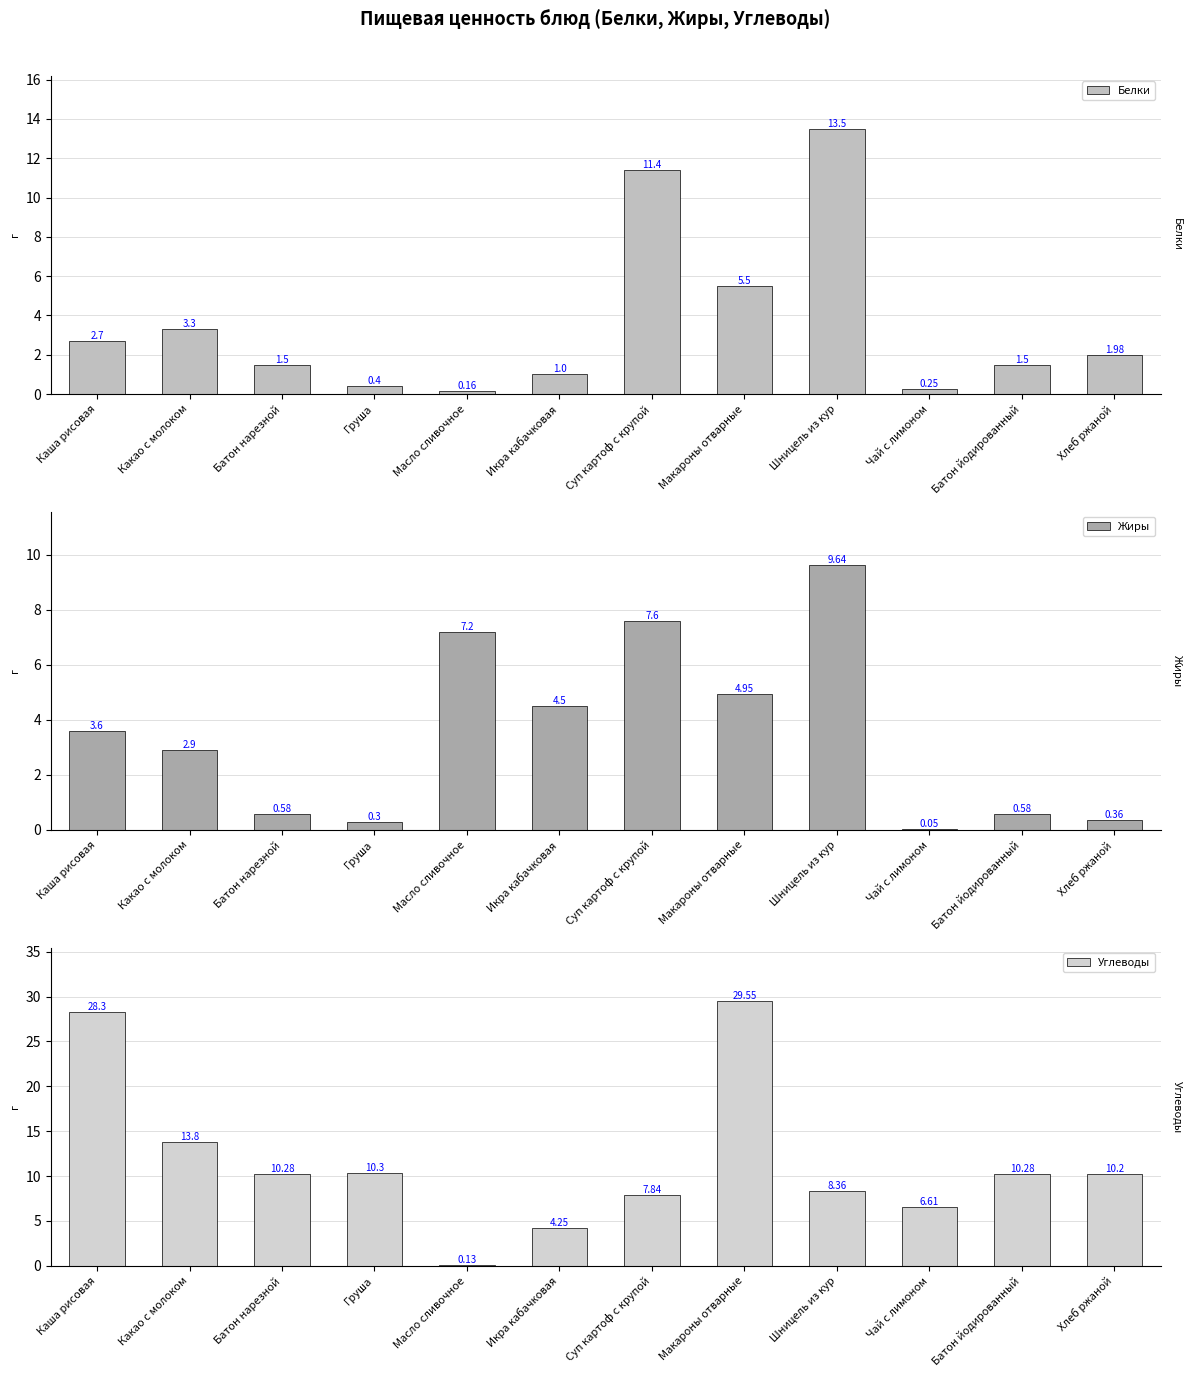

Reading left to right, transcribe all the data shown in this chart.

Белки: Каша рисовая=2.7	Какао с молоком=3.3	Батон нарезной=1.5	Груша=0.4	Масло сливочное=0.2	Икра кабачковая=1.0	Суп картоф с крупой=11.4	Макароны отварные=5.5	Шницель из кур=13.5	Чай с лимоном=0.2	Батон йодированный=1.5	Хлеб ржаной=2.0
Жиры: Каша рисовая=3.6	Какао с молоком=2.9	Батон нарезной=0.6	Груша=0.3	Масло сливочное=7.2	Икра кабачковая=4.5	Суп картоф с крупой=7.6	Макароны отварные=5.0	Шницель из кур=9.6	Чай с лимоном=0.1	Батон йодированный=0.6	Хлеб ржаной=0.4
Углеводы: Каша рисовая=28.3	Какао с молоком=13.8	Батон нарезной=10.3	Груша=10.3	Масло сливочное=0.1	Икра кабачковая=4.2	Суп картоф с крупой=7.8	Макароны отварные=29.6	Шницель из кур=8.4	Чай с лимоном=6.6	Батон йодированный=10.3	Хлеб ржаной=10.2